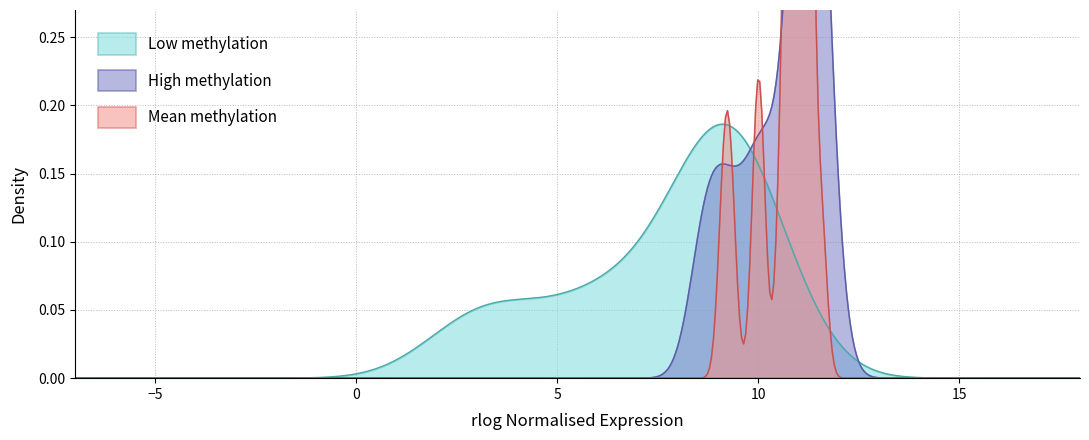

At how many categories does at least one series exceed 10?

20